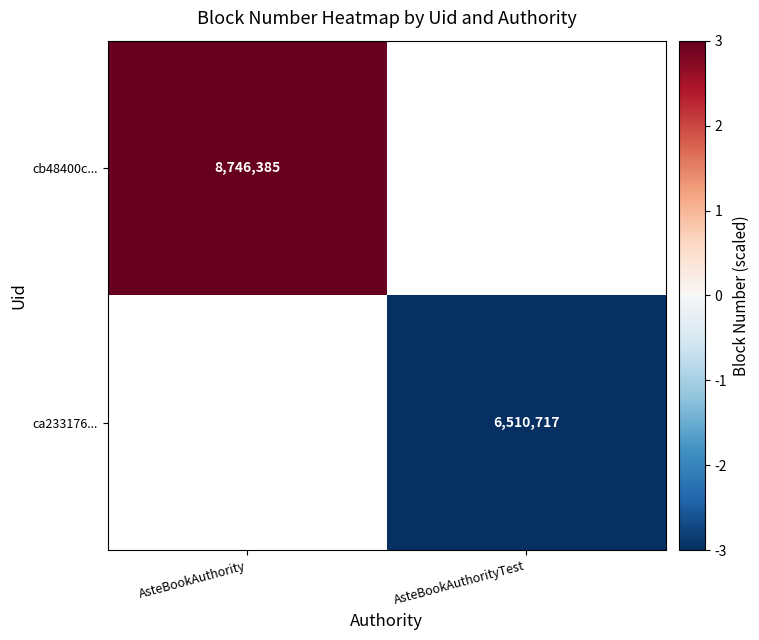

The value of cb48400c... at AsteBookAuthority is 8746385. True or false?

True